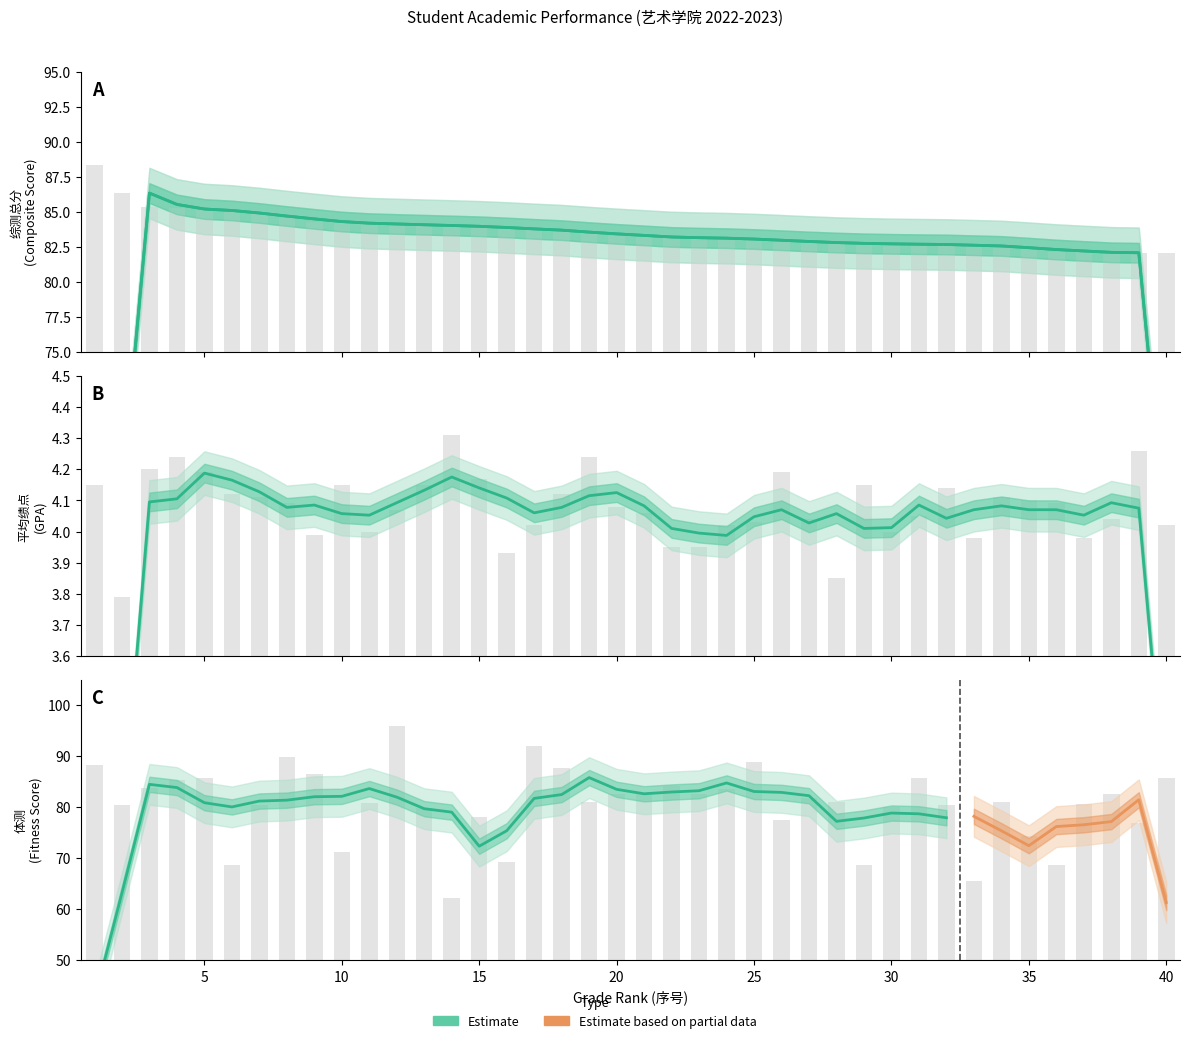

Which has a higher value, 35 or 22?

22